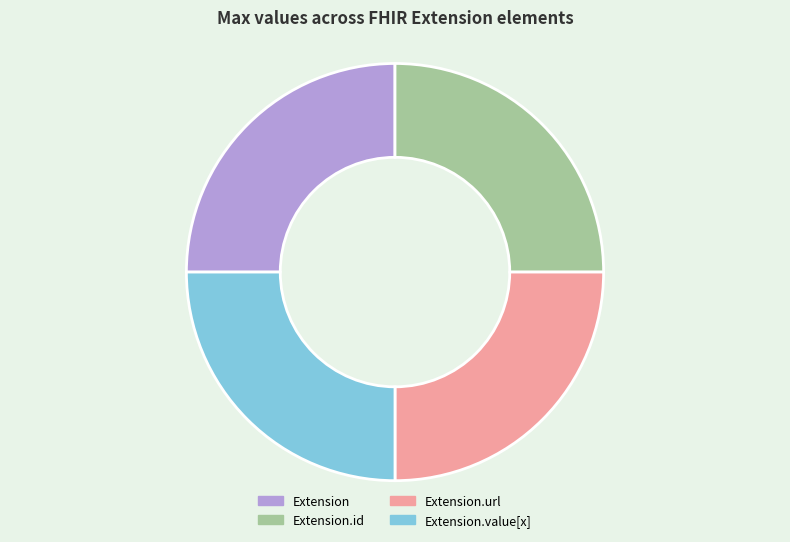

Approximately how many times larger is the value at Extension.id compared to Extension.url?

1.0